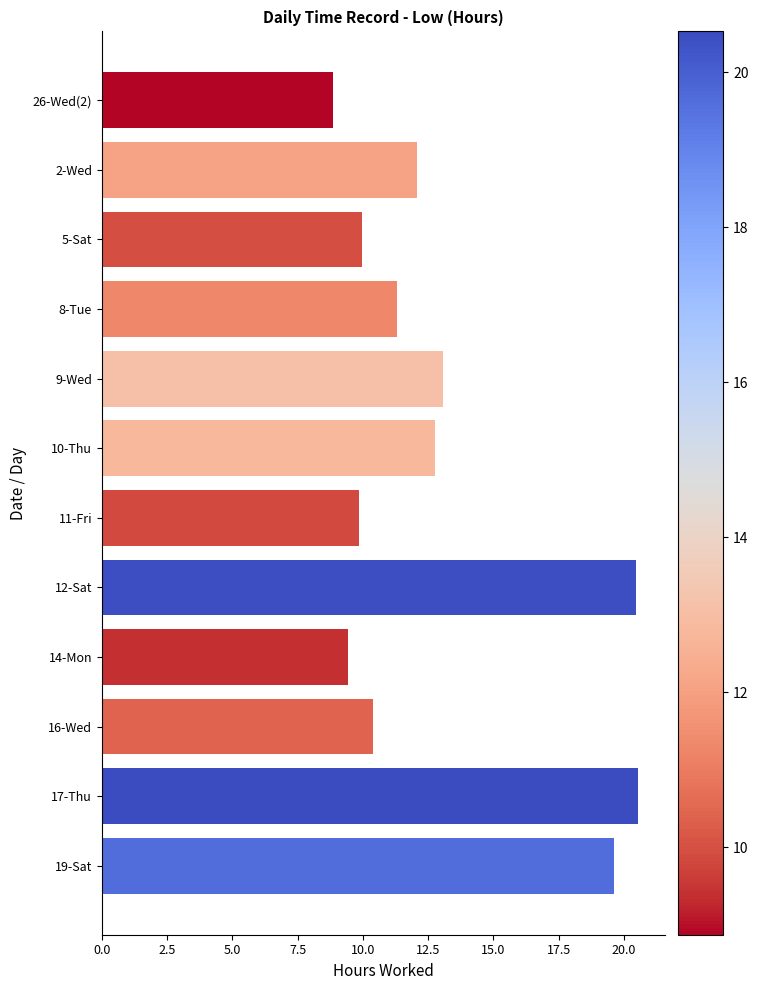

What position from the bottom is 5-Sat?

10